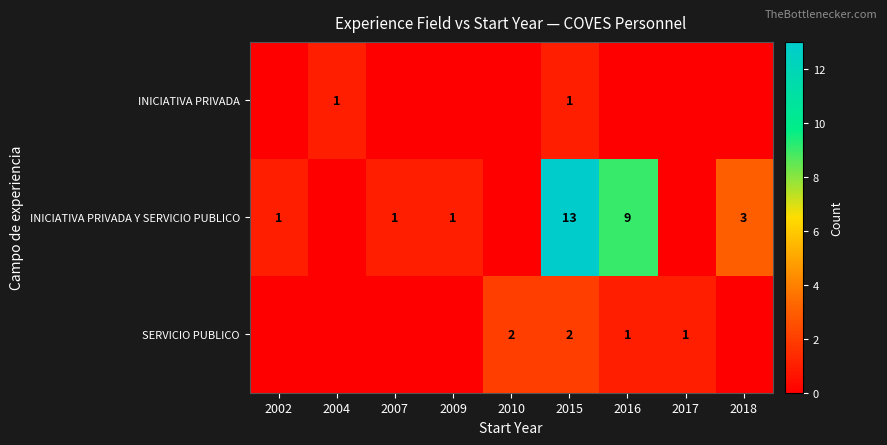

At how many categories does at least one series exceed 11?

1